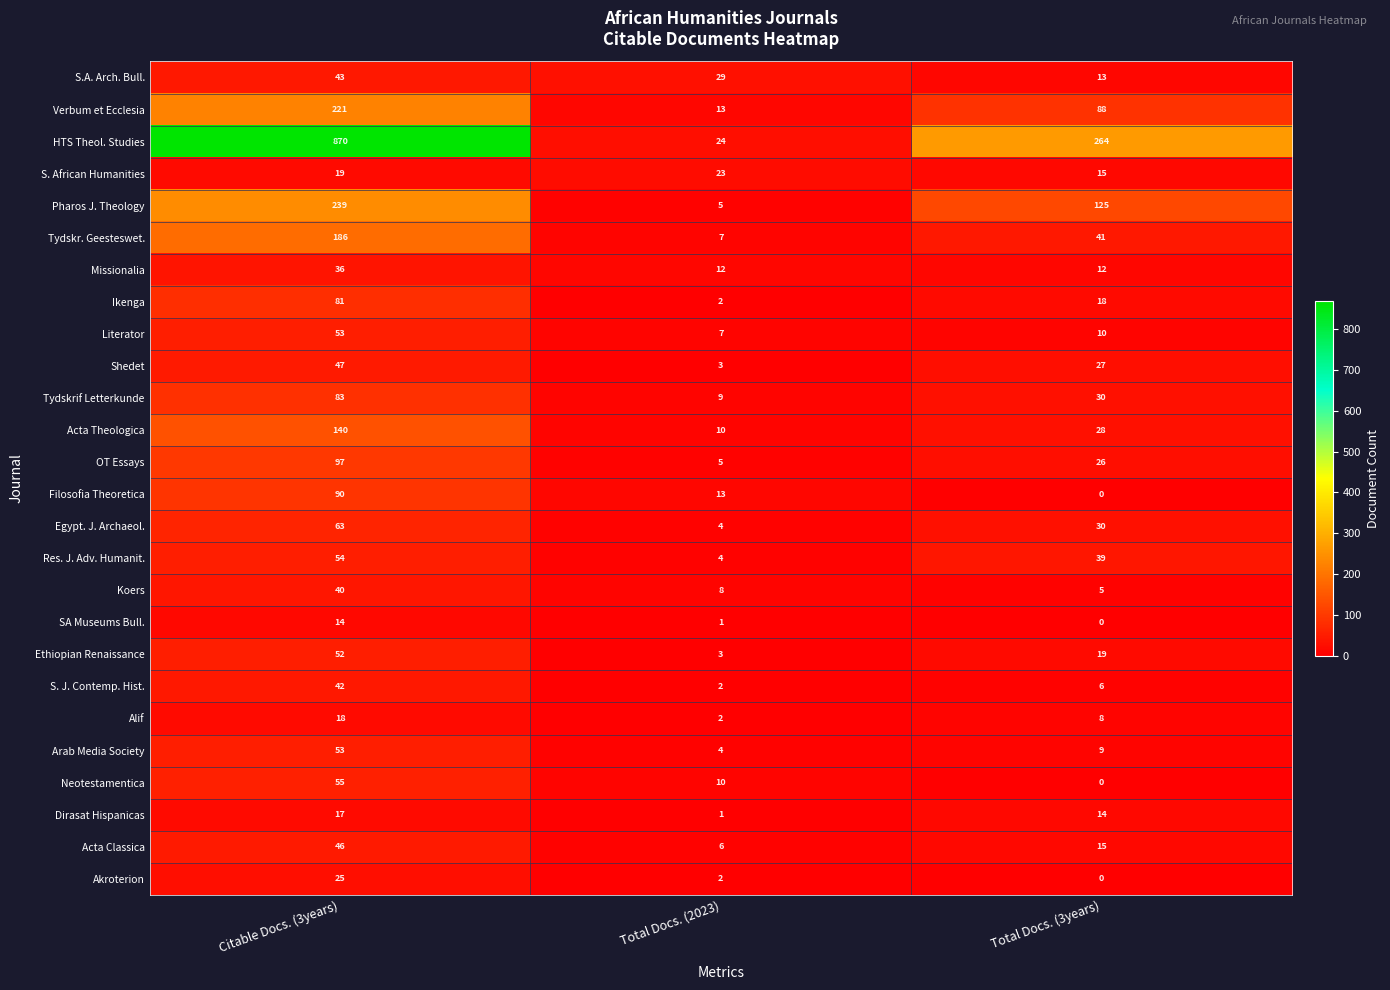

How many distinct data groups are displayed?

26